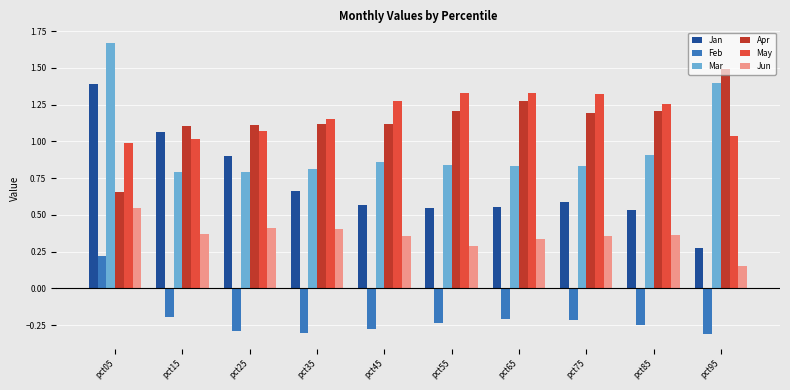

What is the spread (max minus min) of values at pct05?

1.5